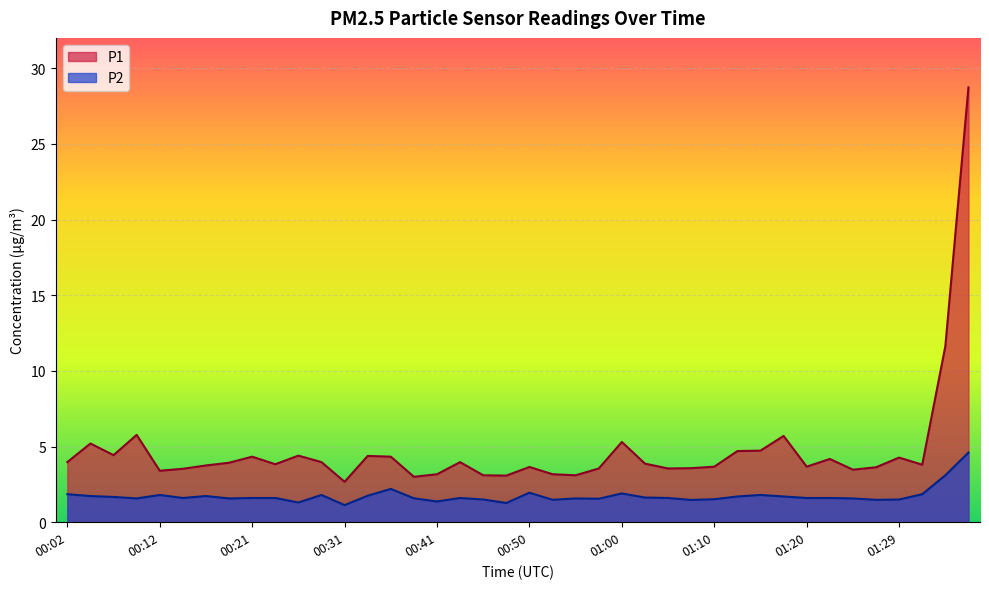

Where is the first local minimum for P2?

00:09